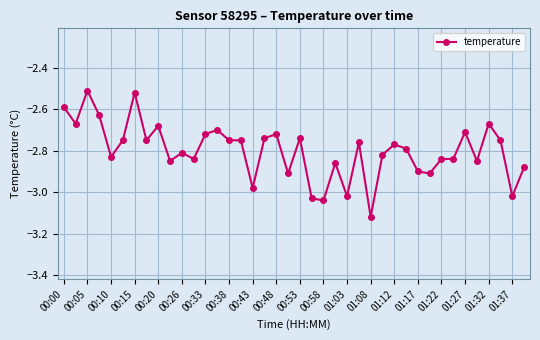

What is the difference between the maximum and minimum values?

0.6